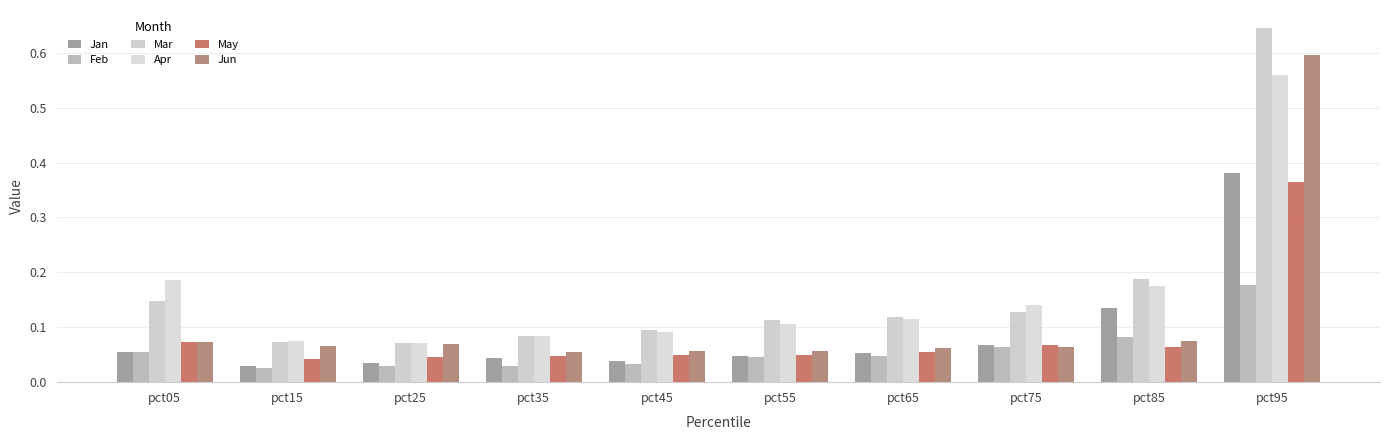

How many categories are shown in the chart?

10